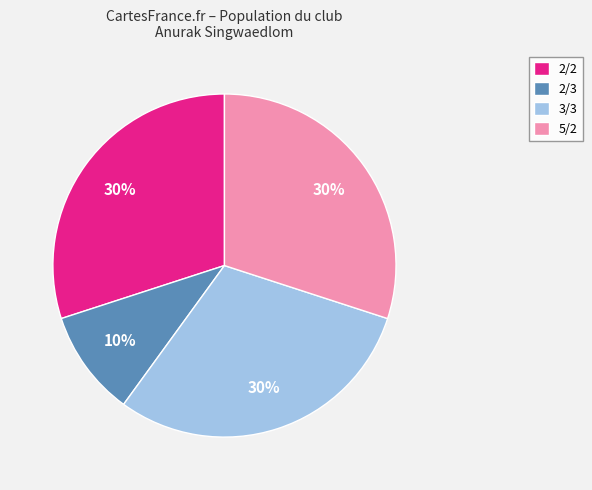

Do 2/2 and 3/3 together represent more than half of the pie?

Yes